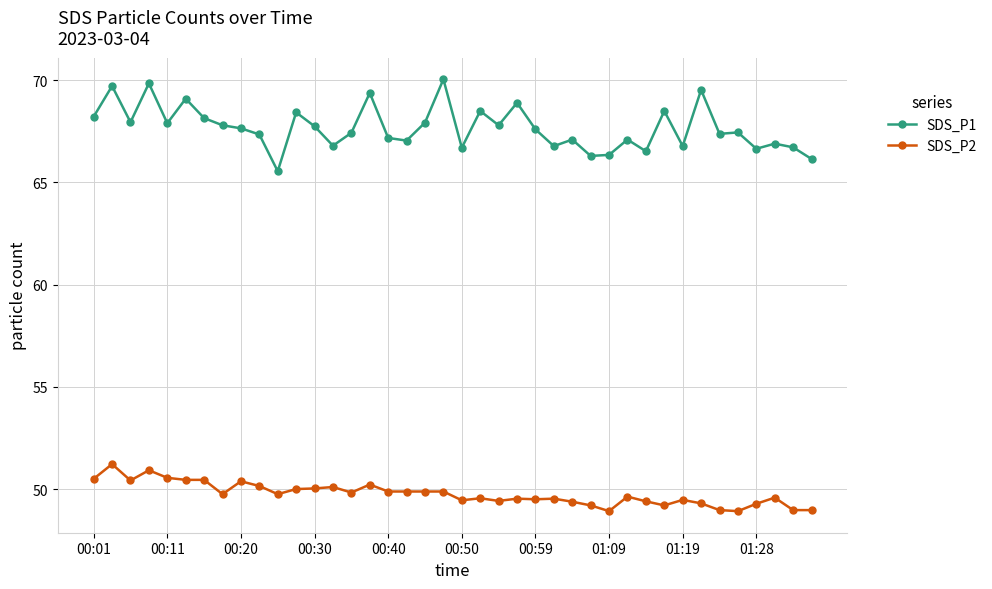

What are all the series names shown in the legend?

SDS_P1, SDS_P2